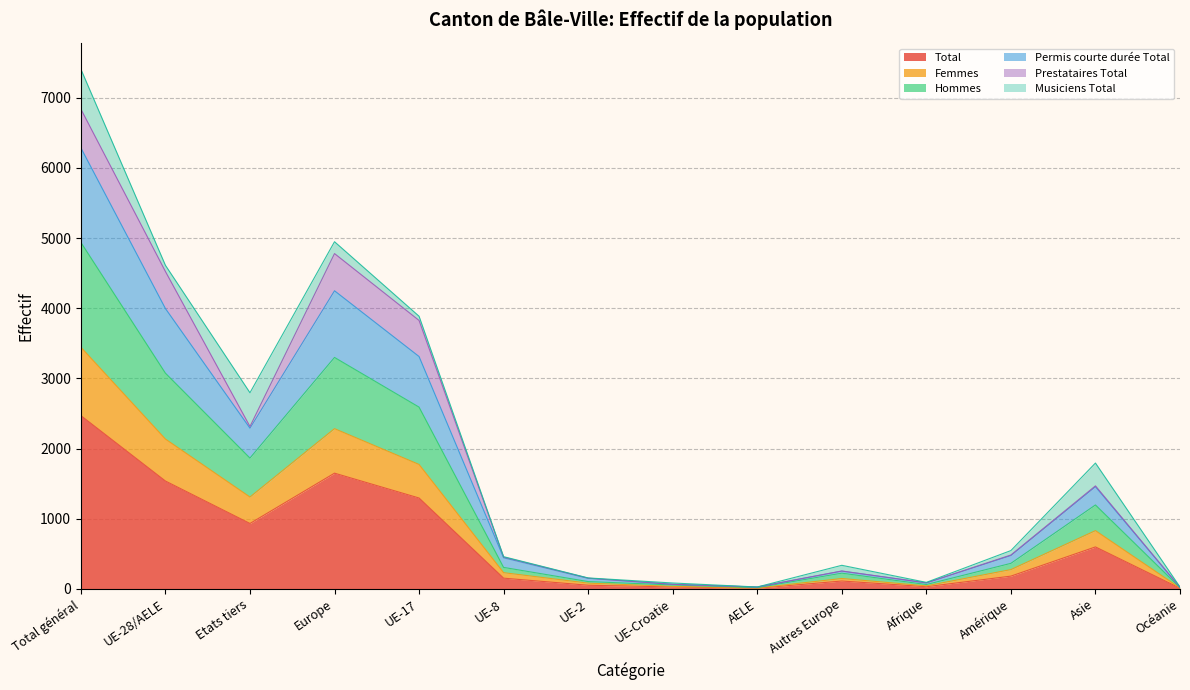

What is the lowest value of the Femmes series?

13